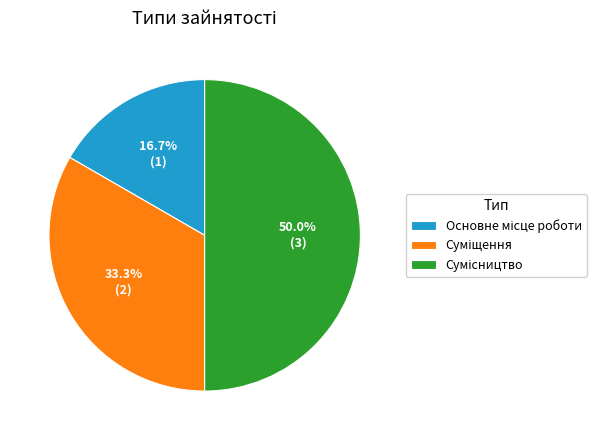

How many slices are in this pie chart?

3